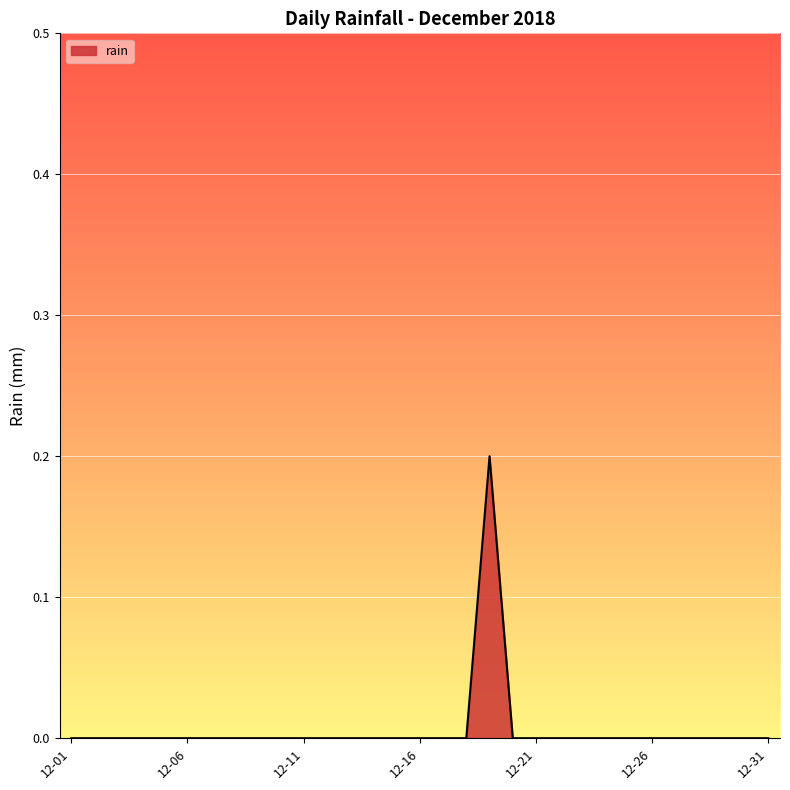

Is it true that the value at 12-16 is 0.0?

True